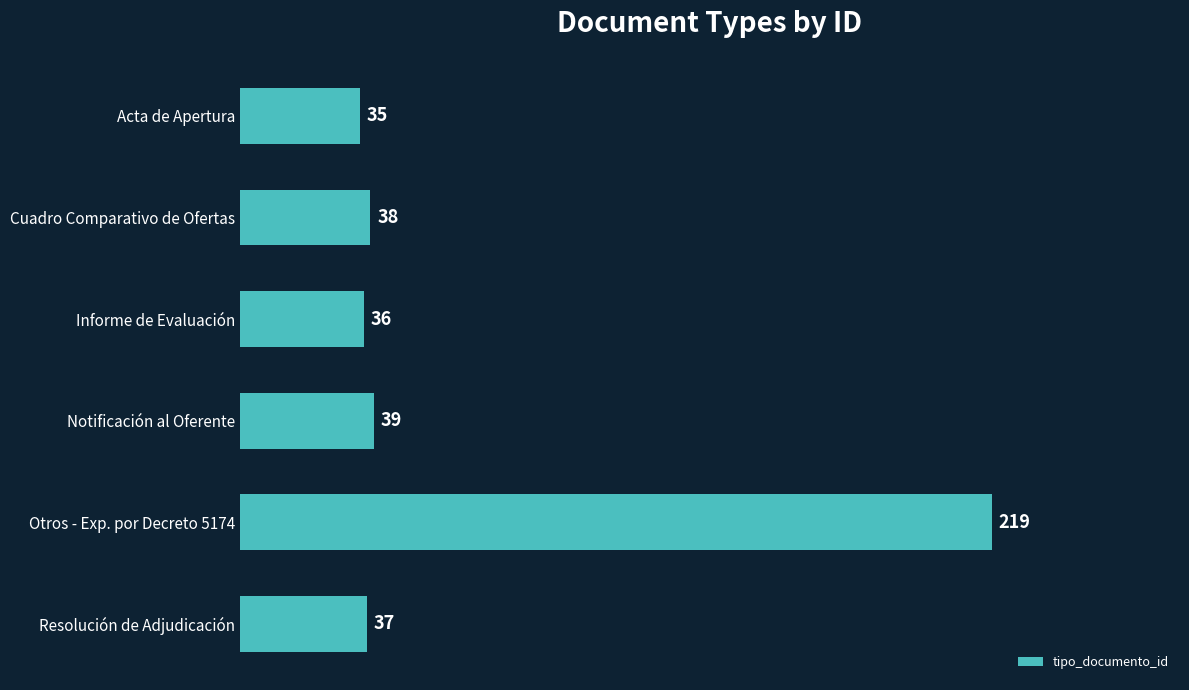

Rank the categories by value from highest to lowest.

Otros - Exp. por Decreto 5174, Notificación al Oferente, Cuadro Comparativo de Ofertas, Resolución de Adjudicación, Informe de Evaluación, Acta de Apertura